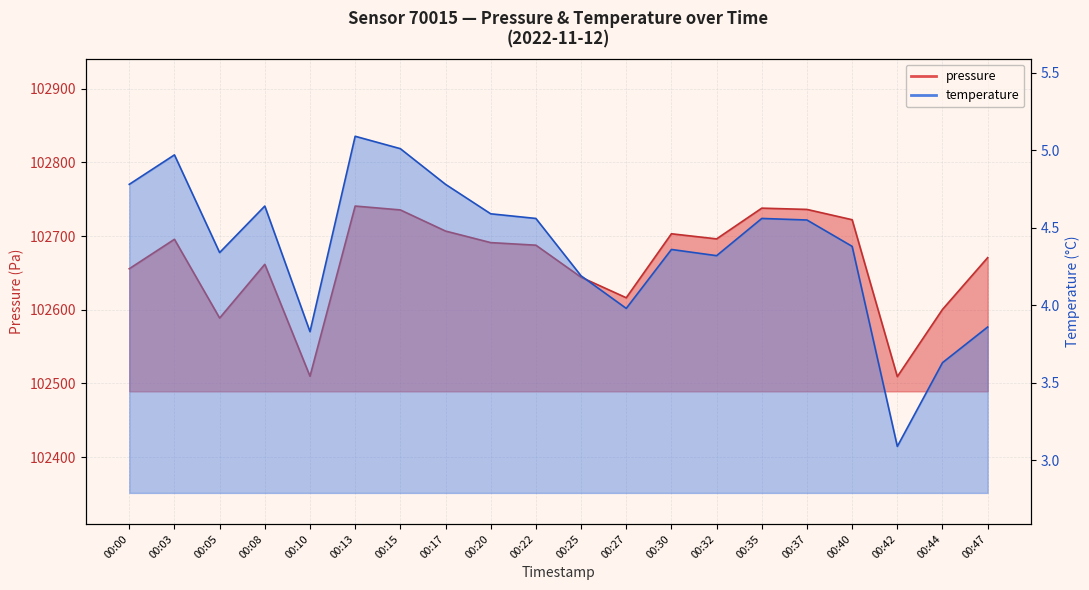

Which series has the widest spread of values?

pressure